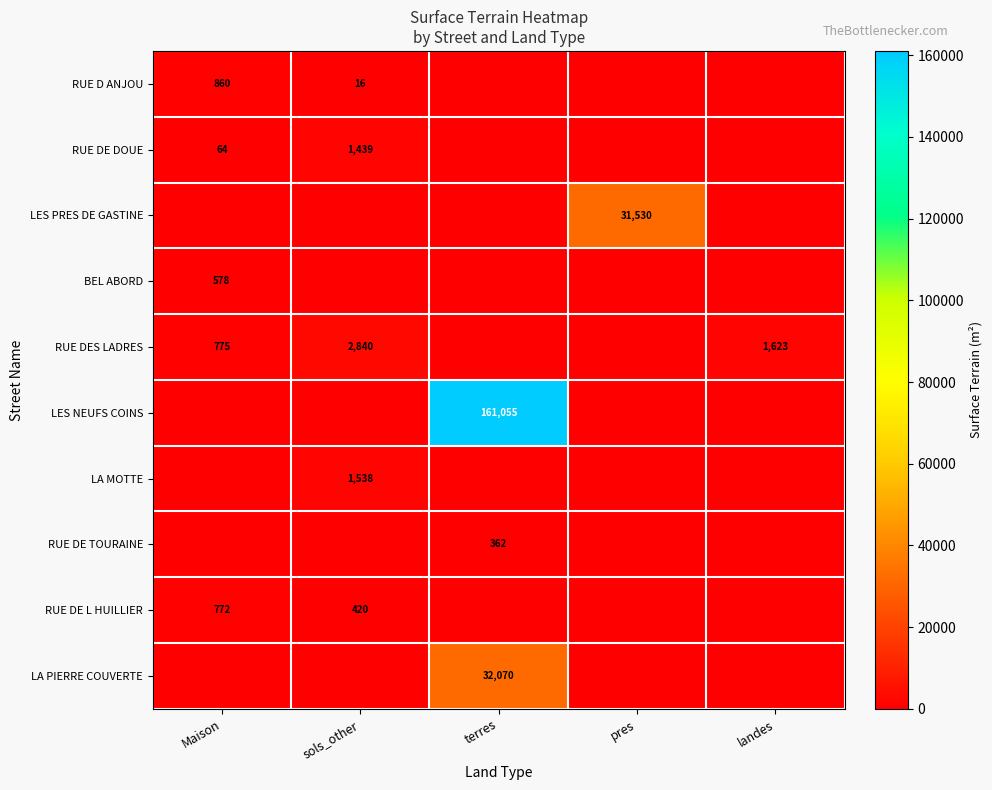

Which label corresponds to the largest value in the chart?

terres